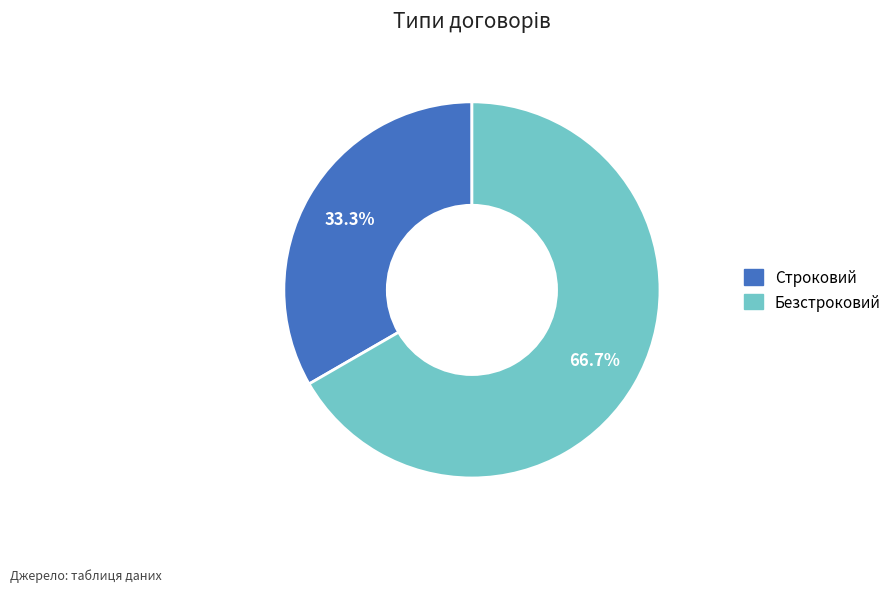

Does Строковий account for over 50% of the chart?

No